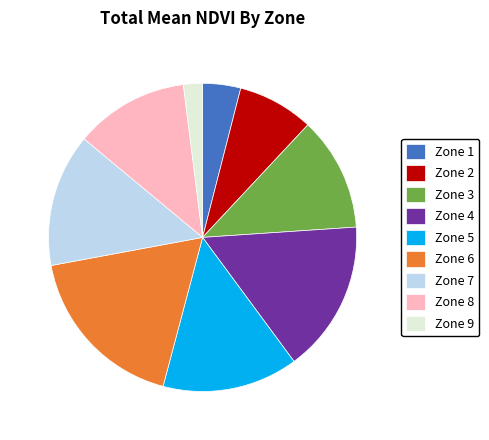

Does Zone 5 represent more than half of the total?

No